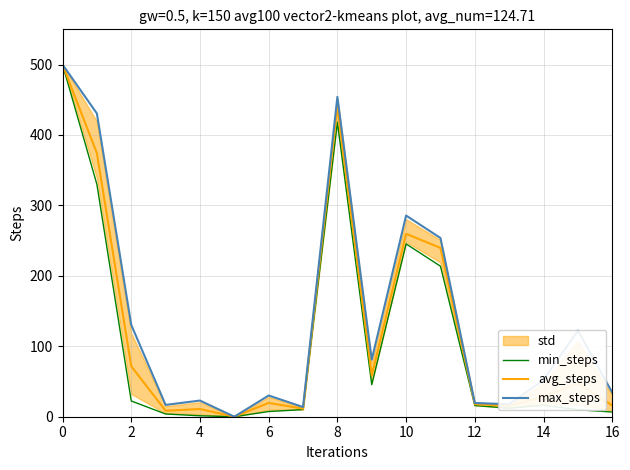

Is the value of max_steps at 12 greater than the value of min_steps at 8?

No